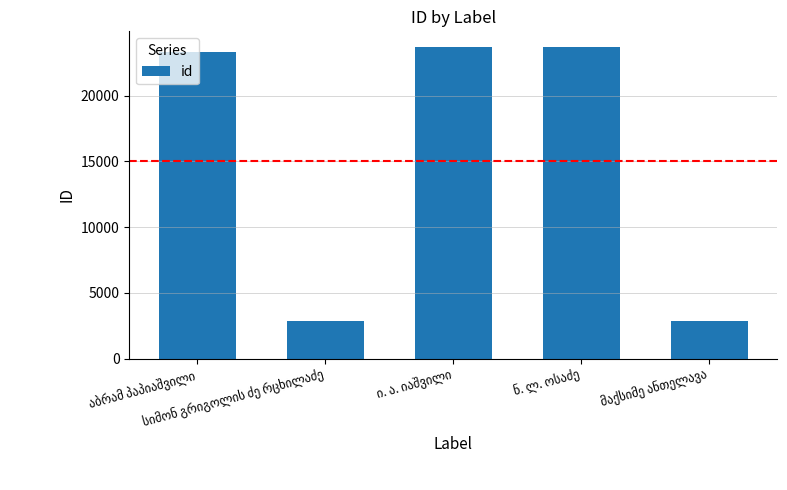

What is the average value?

15304